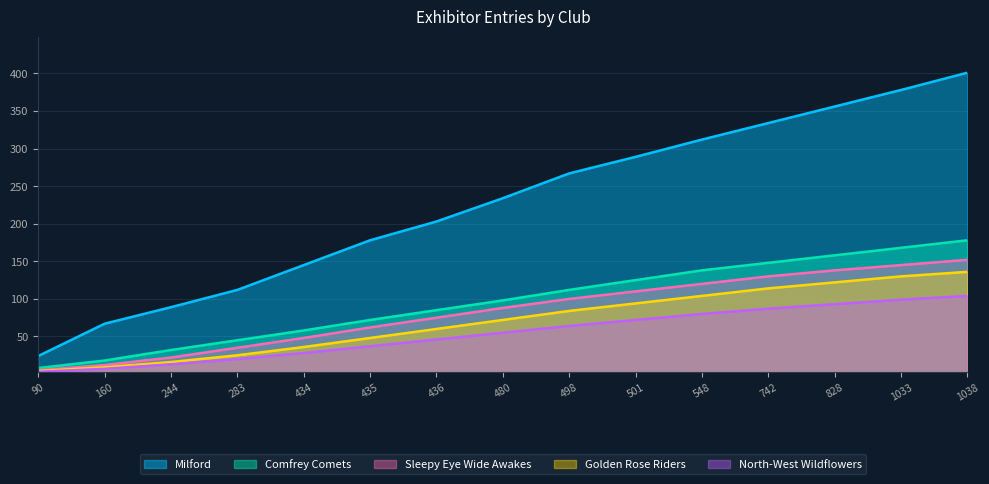

How many series are shown in this chart?

5